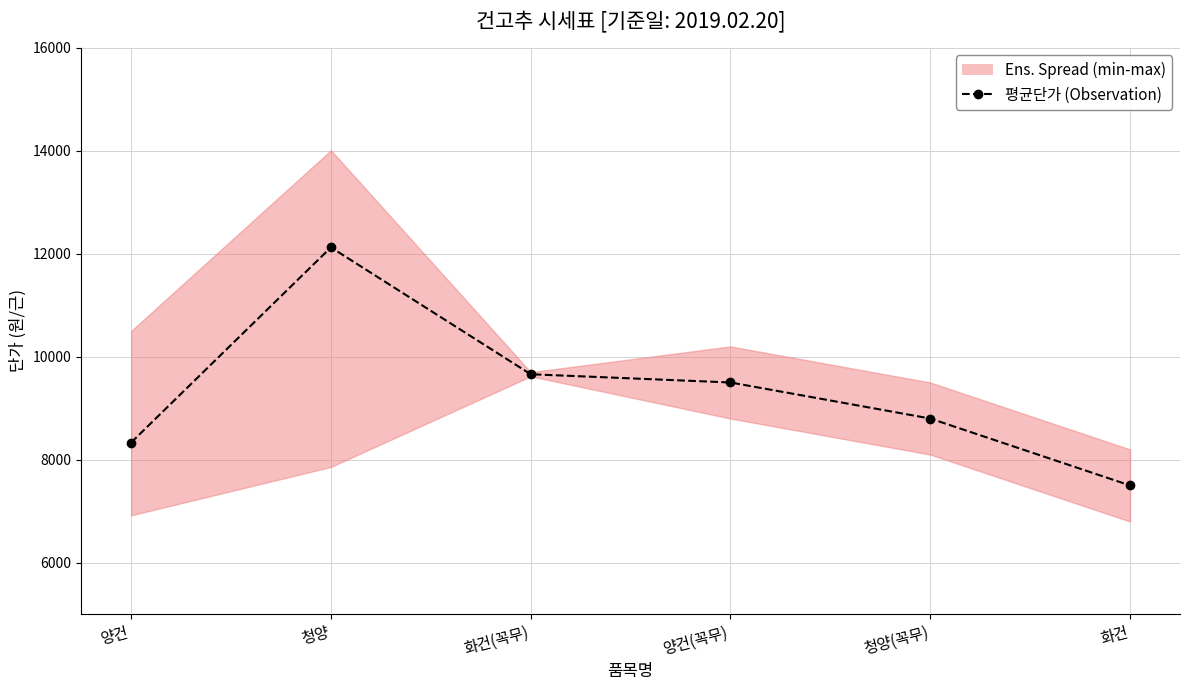

List the labels in order of value, largest first.

청양, 화건(꼭무), 양건(꼭무), 청양(꼭무), 양건, 화건